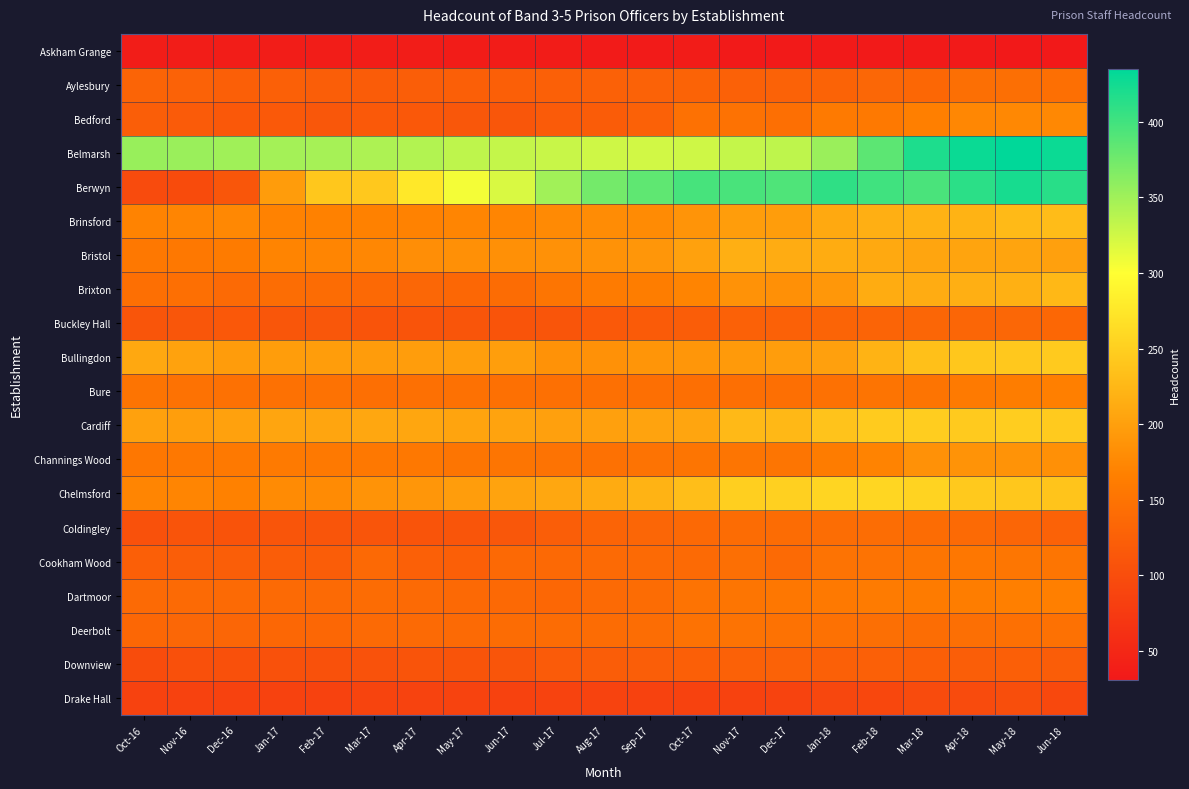

List the series in order of their peak value, highest first.

Belmarsh, Berwyn, Chelmsford, Cardiff, Bullingdon, Brinsford, Brixton, Bristol, Channings Wood, Bedford, Bure, Dartmoor, Cookham Wood, Deerbolt, Aylesbury, Coldingley, Buckley Hall, Downview, Drake Hall, Askham Grange